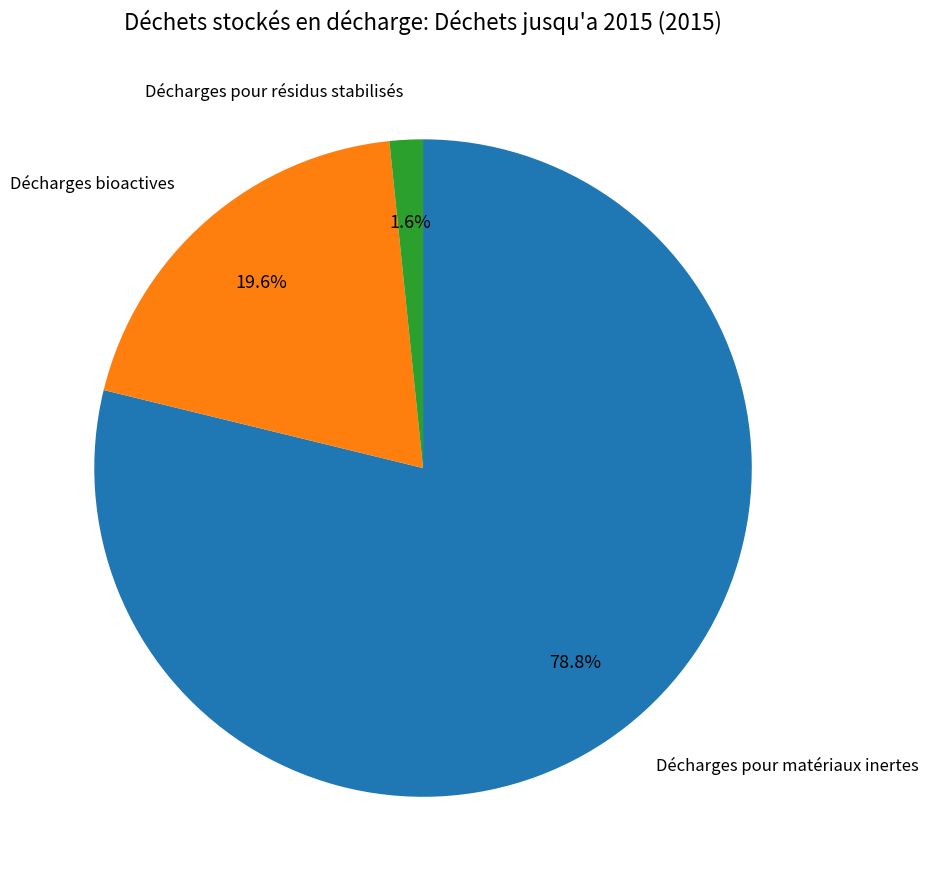

Does any single category account for the majority?

Yes